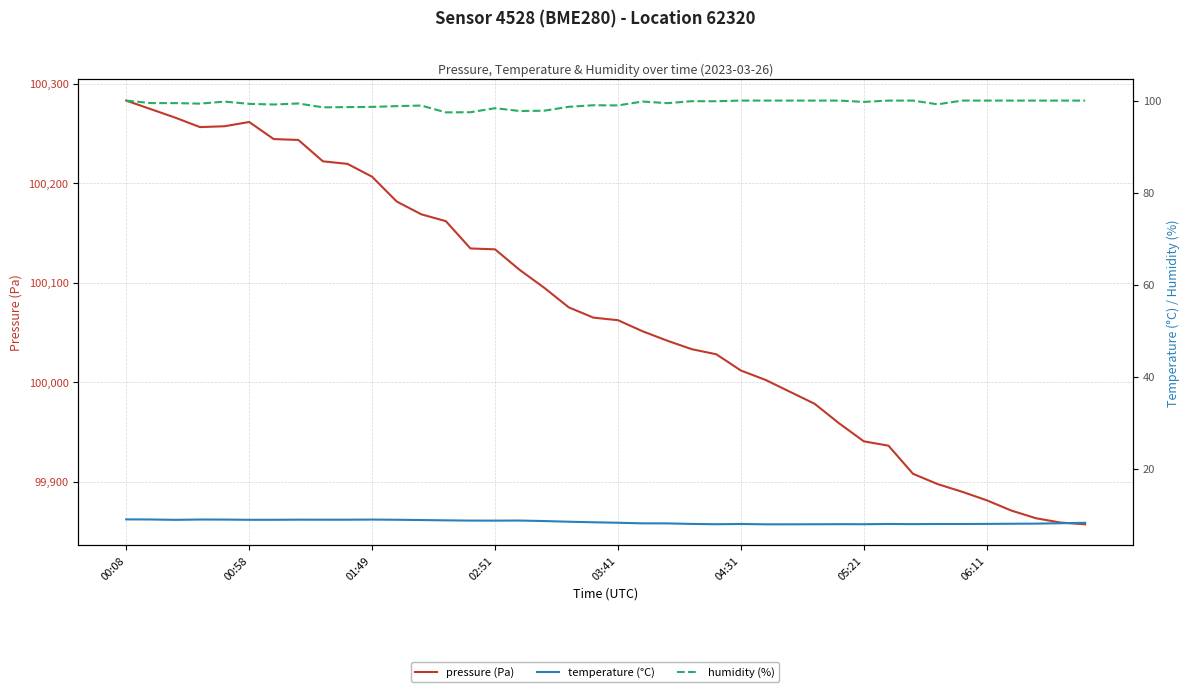

Where is humidity nearest to the value 98?

17